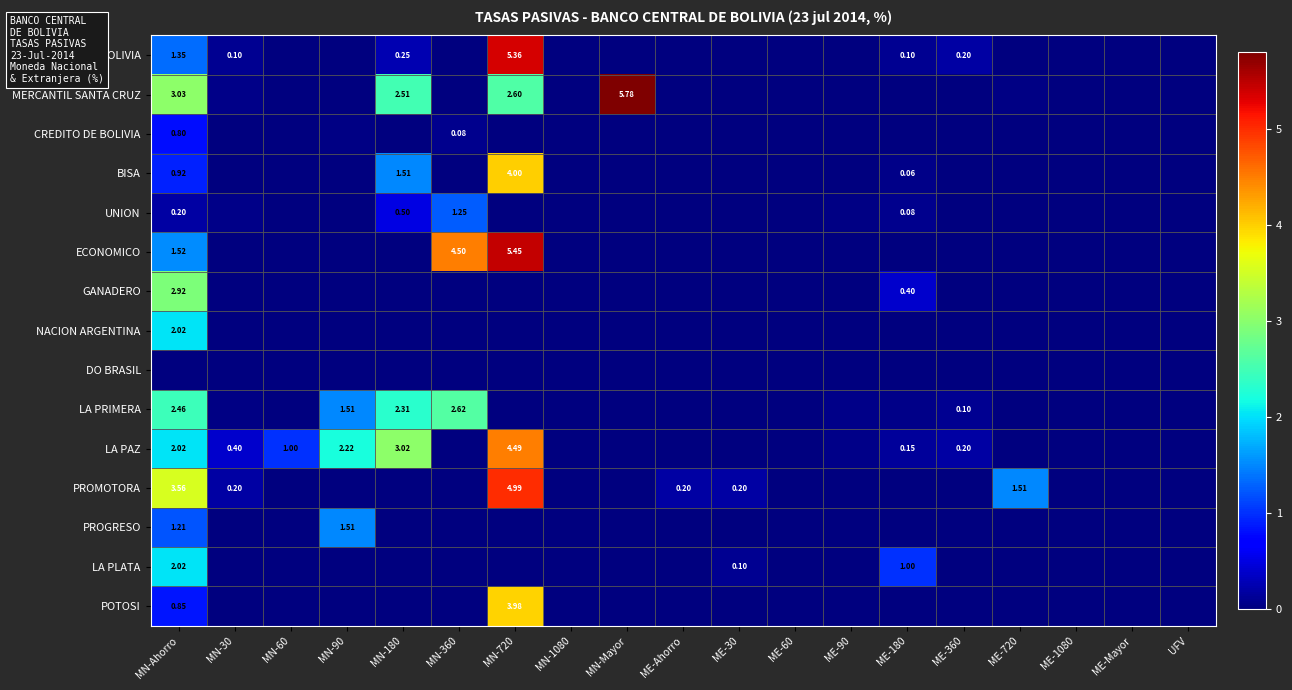

What is the sum of the UNION values at MN-Ahorro and MN-90?

0.2